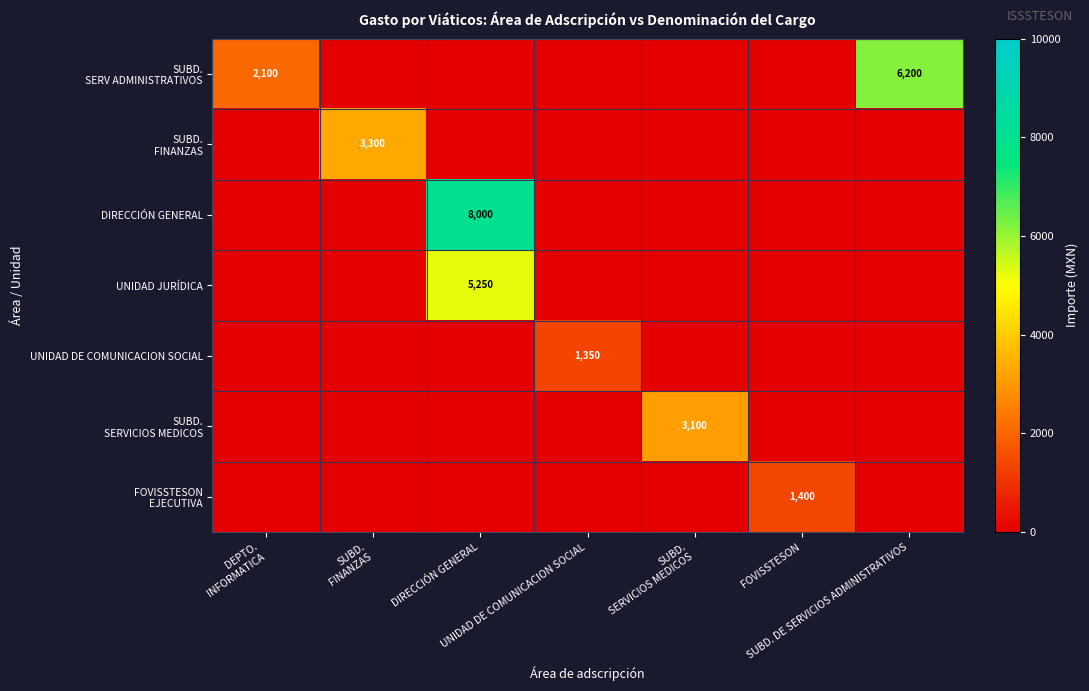

What is the highest value of the SUBD. SERVICIOS MEDICOS series?

3100